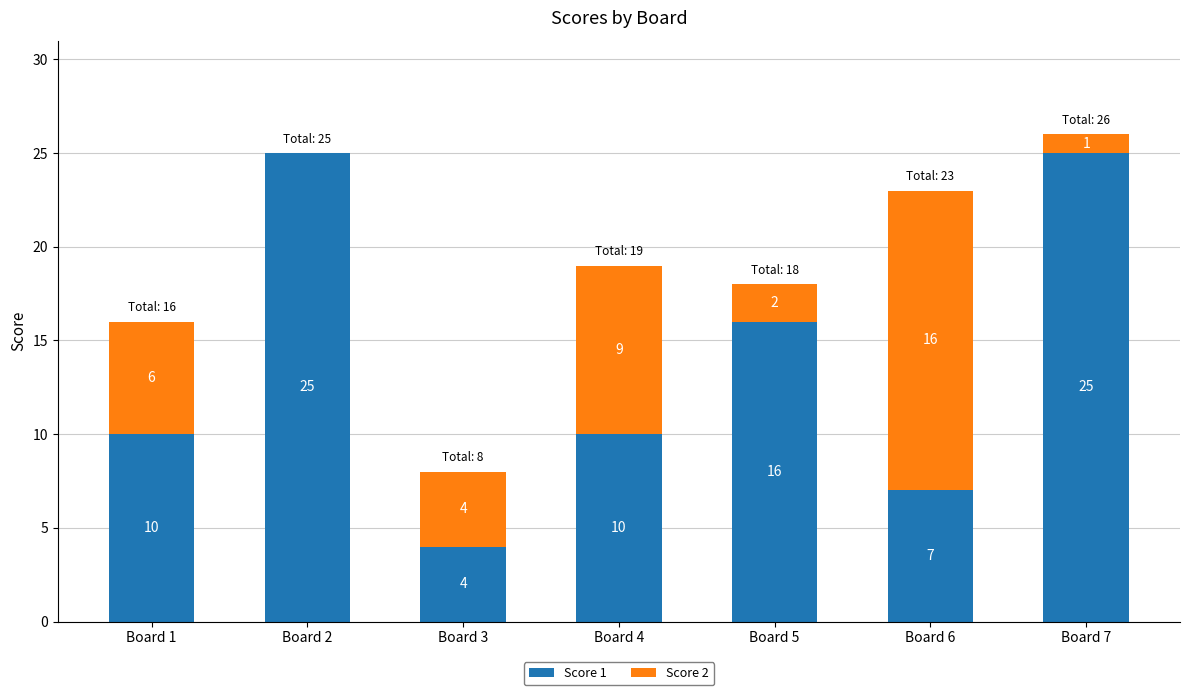

At which category is the sum across all series the highest?

Board 7